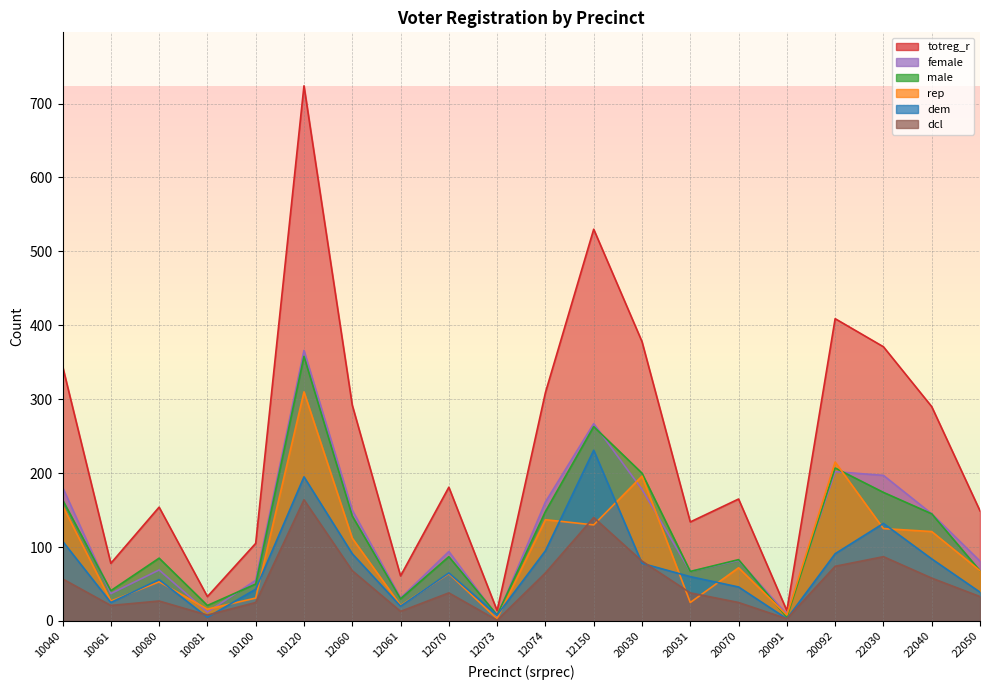

What are all the series names shown in the legend?

totreg_r, dem, rep, male, female, dcl